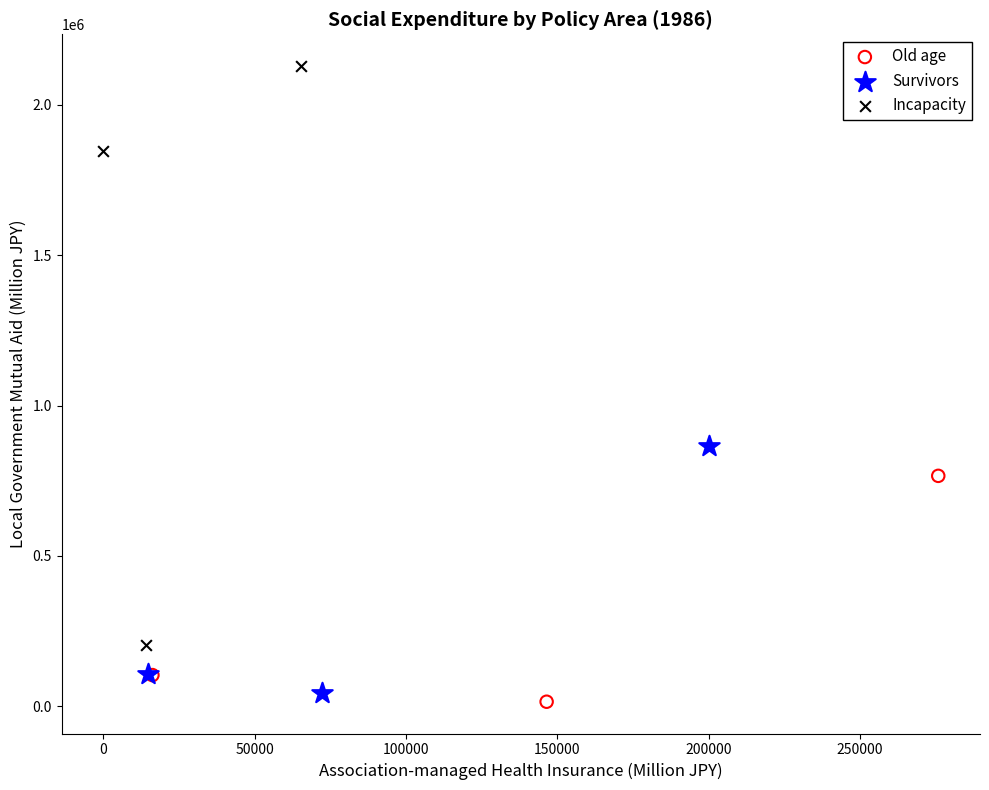

Which series contains the highest Y value?

Incapacity